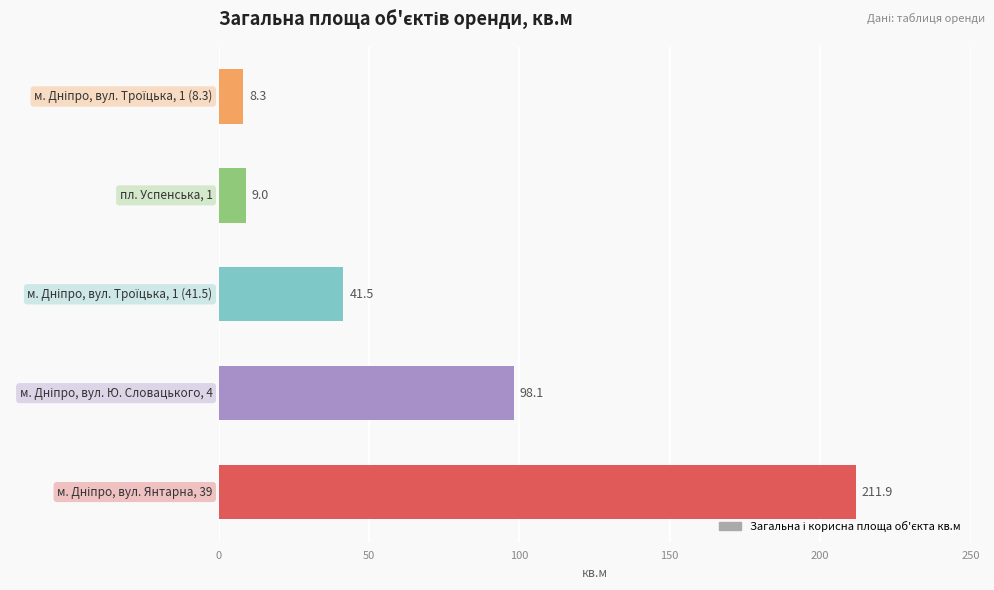

Are the bars grouped side by side (vs. stacked)?

No